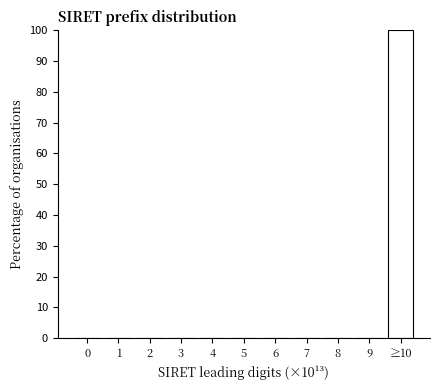

Reading left to right, extract all data points from this chart.

0=0	1=0	2=0	3=0	4=0	5=0	6=0	7=0	8=0	9=0	≥10=100